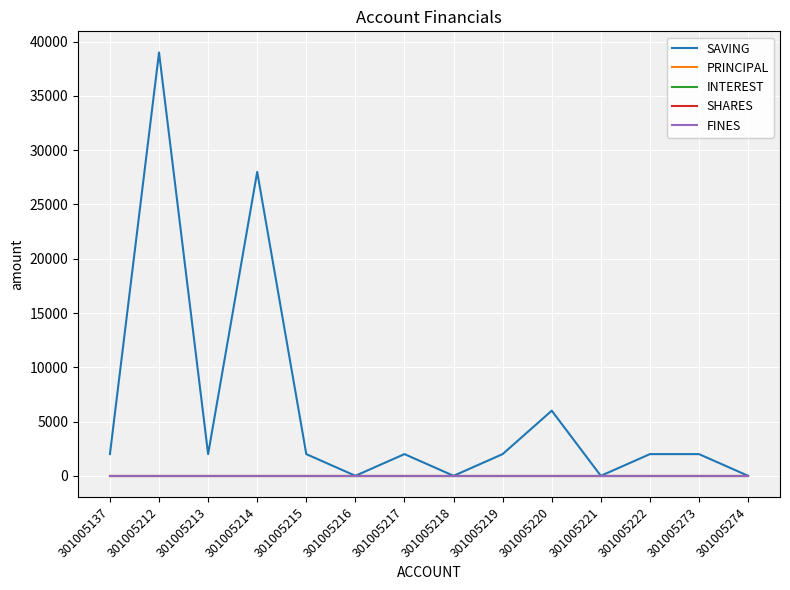

Reading right to left, list all the values displayed in this chart.

SAVING: 0	2000	2000	0	6000	2000	0	2000	0	2000	28000	2000	39000	2000
PRINCIPAL: 0	0	0	0	0	0	0	0	0	0	0	0	0	0
INTEREST: 0	0	0	0	0	0	0	0	0	0	0	0	0	0
SHARES: 0	0	0	0	0	0	0	0	0	0	0	0	0	0
FINES: 0	0	0	0	0	0	0	0	0	0	0	0	0	0